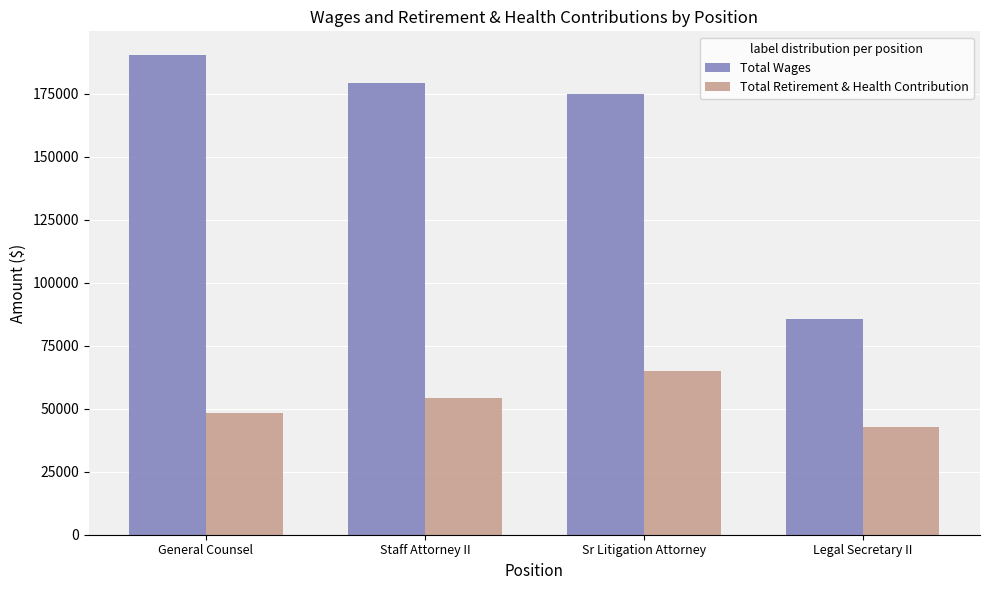

What is the total value across all series at General Counsel?

238762